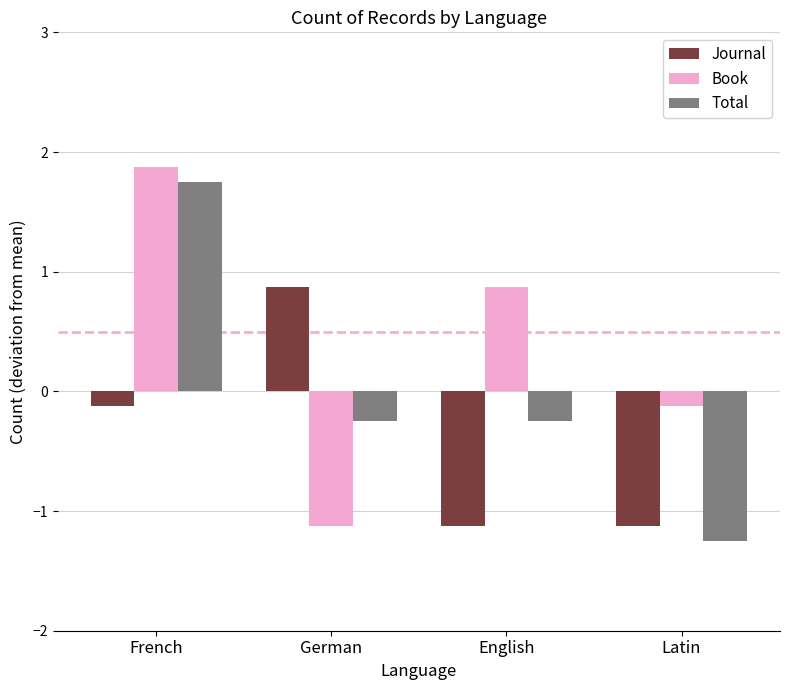

Which category has the lowest value in the Total series?

Latin